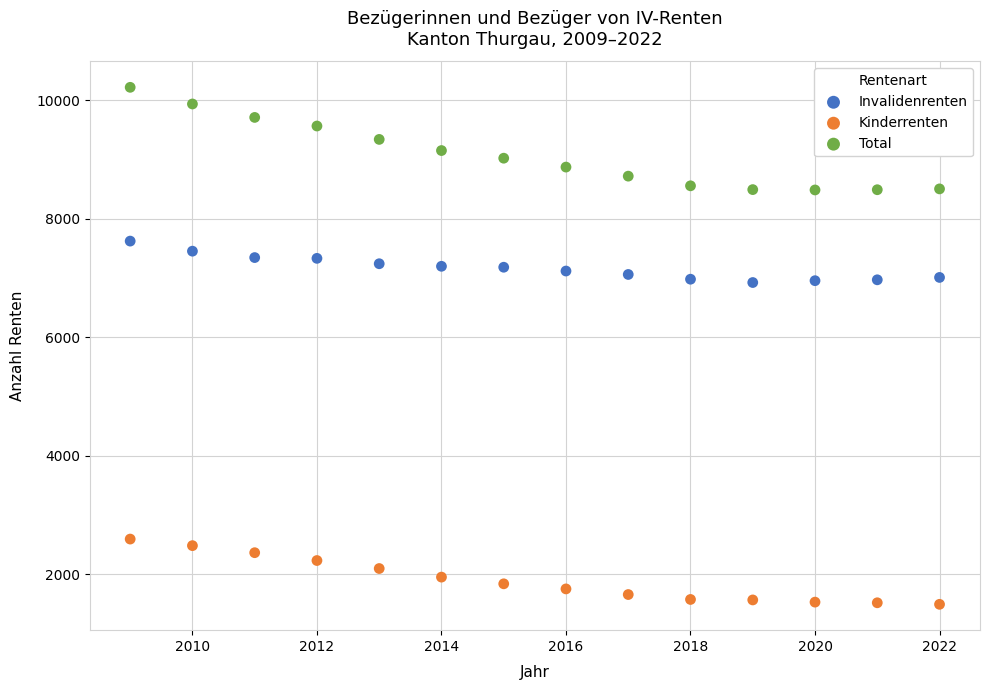

Across all data points, what is the range of X values (max minus min)?

13